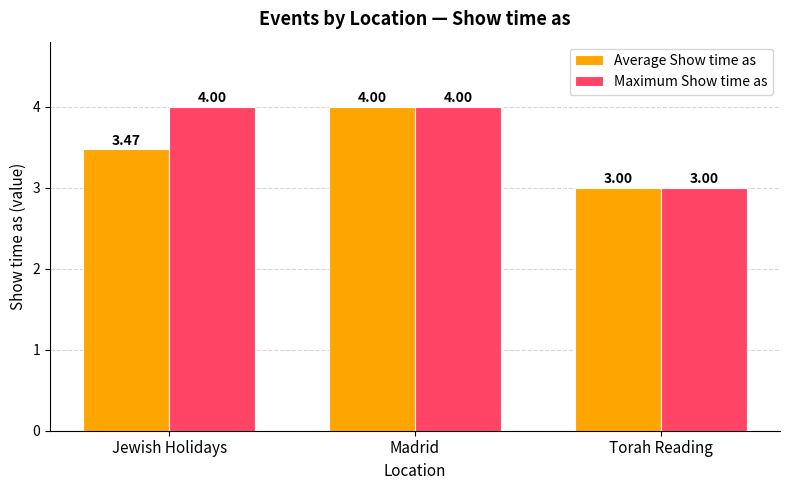

What is the spread (max minus min) of values at Jewish Holidays?

0.5